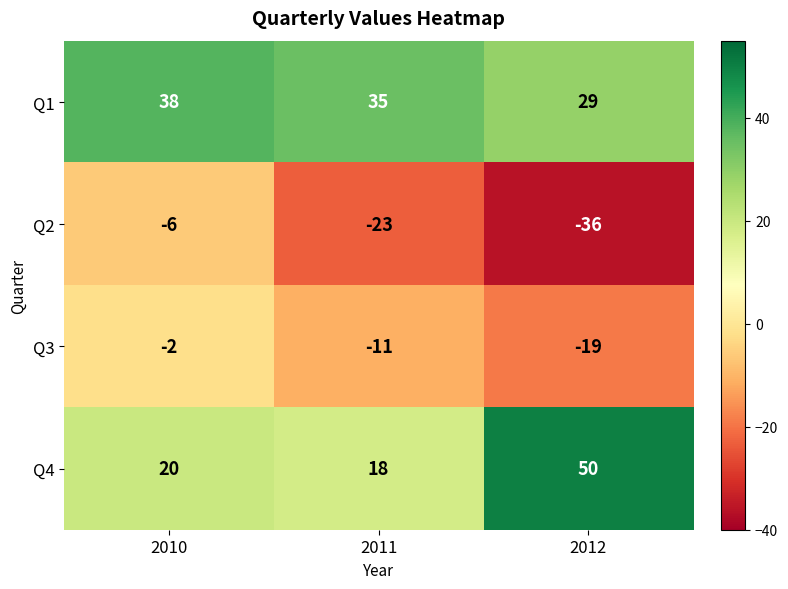

At which category is the sum across all series the highest?

2010